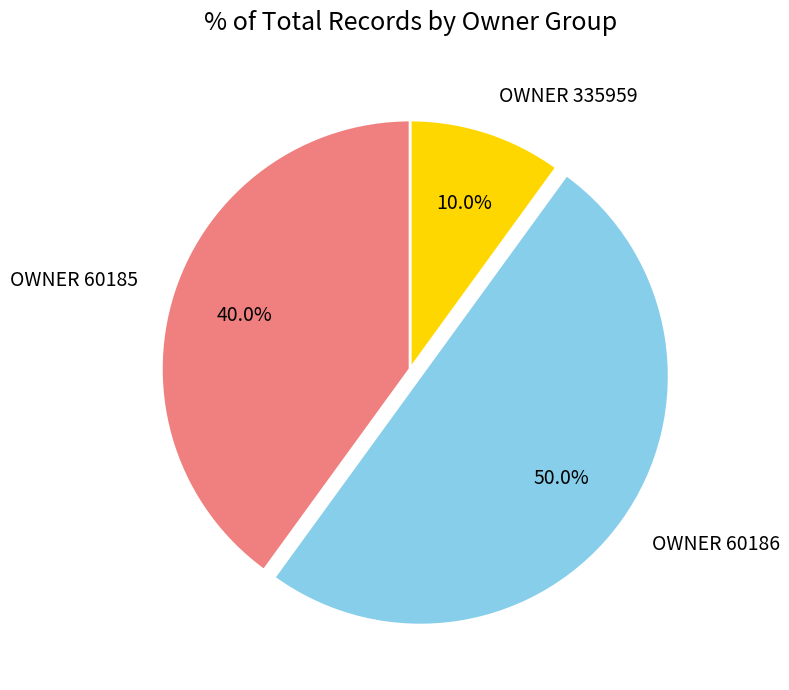

Between OWNER 60185 and OWNER 60186, which is larger?

OWNER 60186